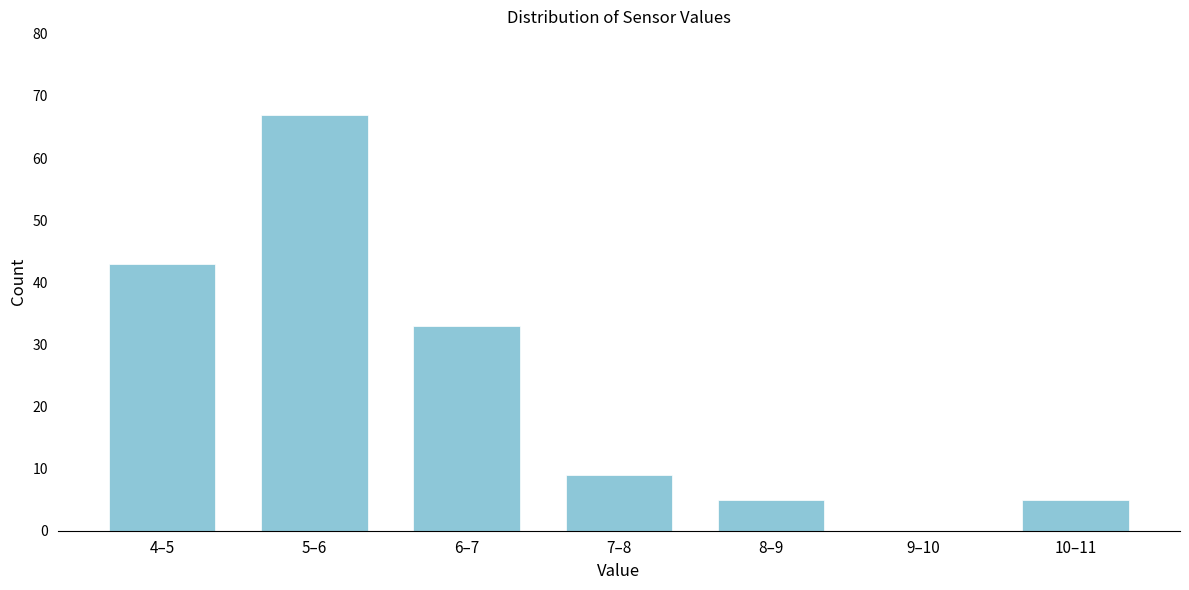

Reading left to right, list all the values displayed in this chart.

4–5=43	5–6=67	6–7=33	7–8=9	8–9=5	9–10=0	10–11=5